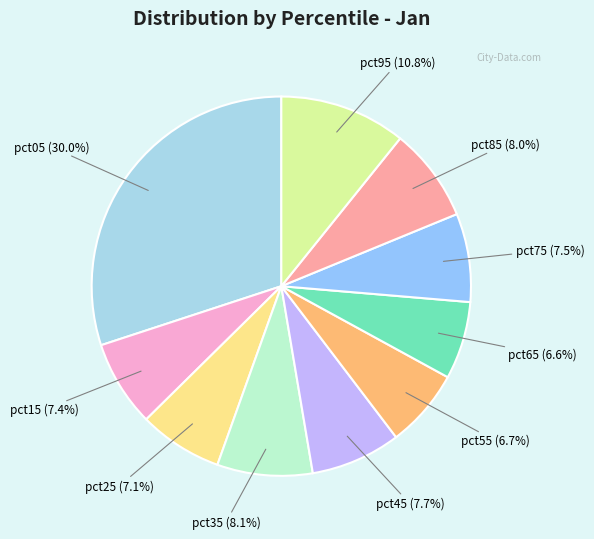

How many slices are in this pie chart?

10